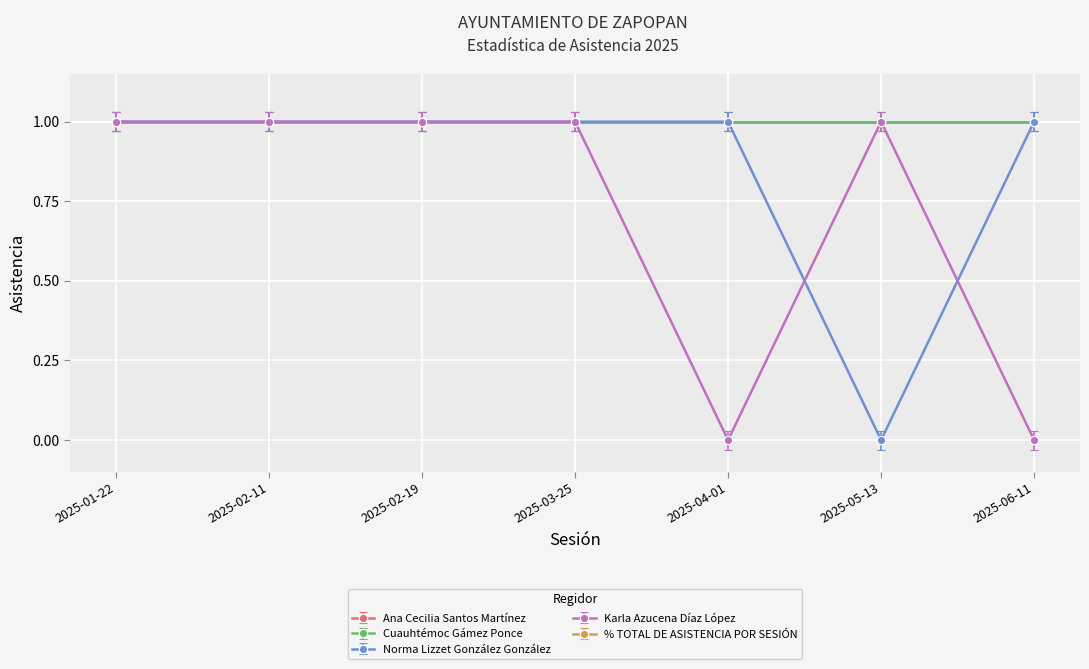

List the labels in order of Karla Azucena Díaz López value, smallest first.

2025-04-01, 2025-06-11, 2025-01-22, 2025-02-11, 2025-02-19, 2025-03-25, 2025-05-13